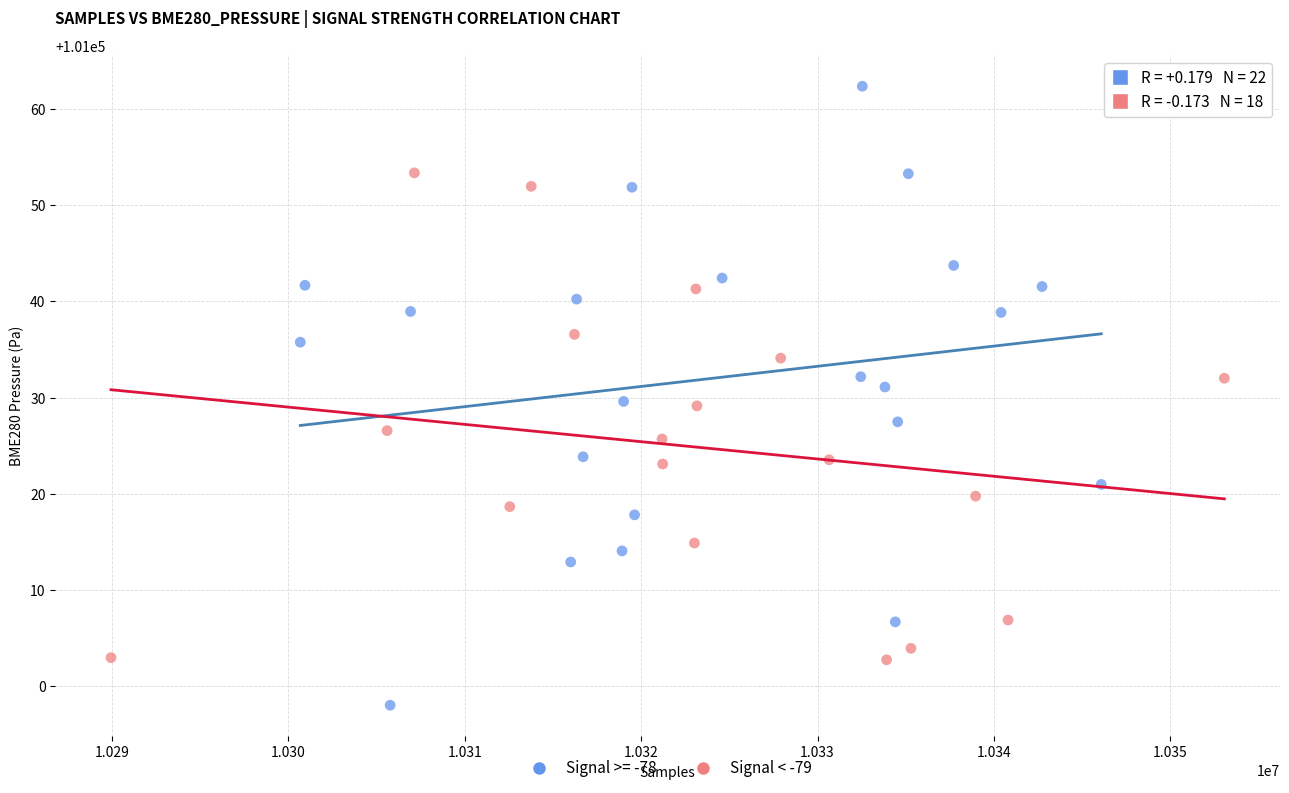

Which series contains the highest Y value?

Signal >= -78